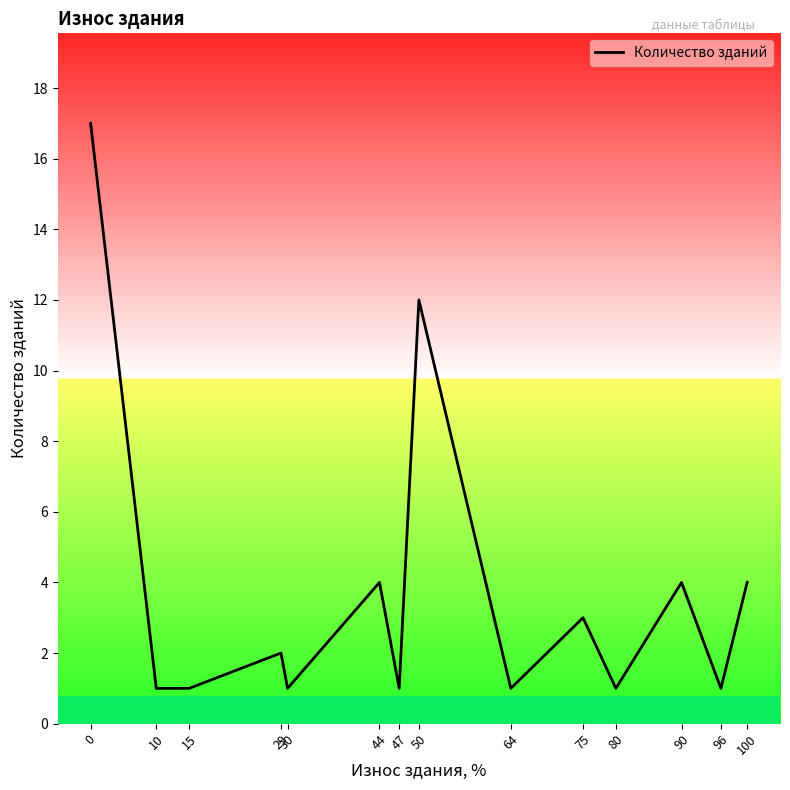

How many distinct data groups are displayed?

1